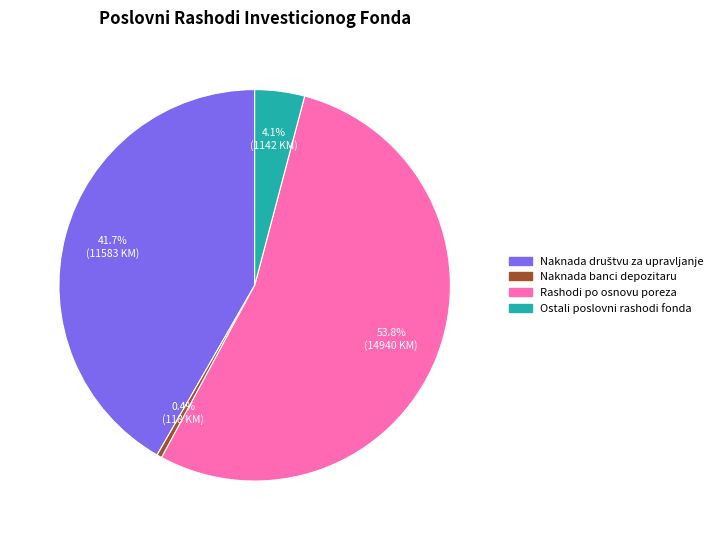

Is there a majority slice in this chart?

Yes